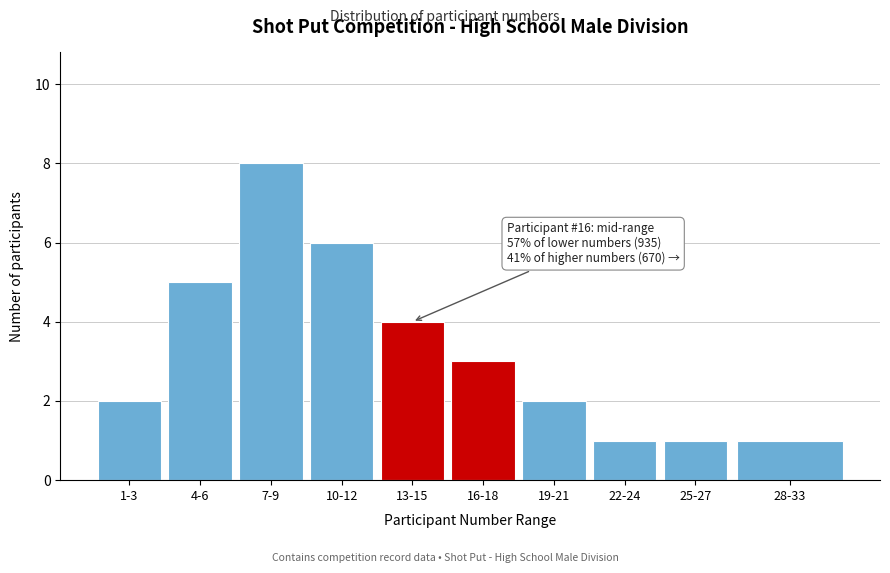

Reading right to left, list all the values displayed in this chart.

28-33=1	25-27=1	22-24=1	19-21=2	16-18=3	13-15=4	10-12=6	7-9=8	4-6=5	1-3=2